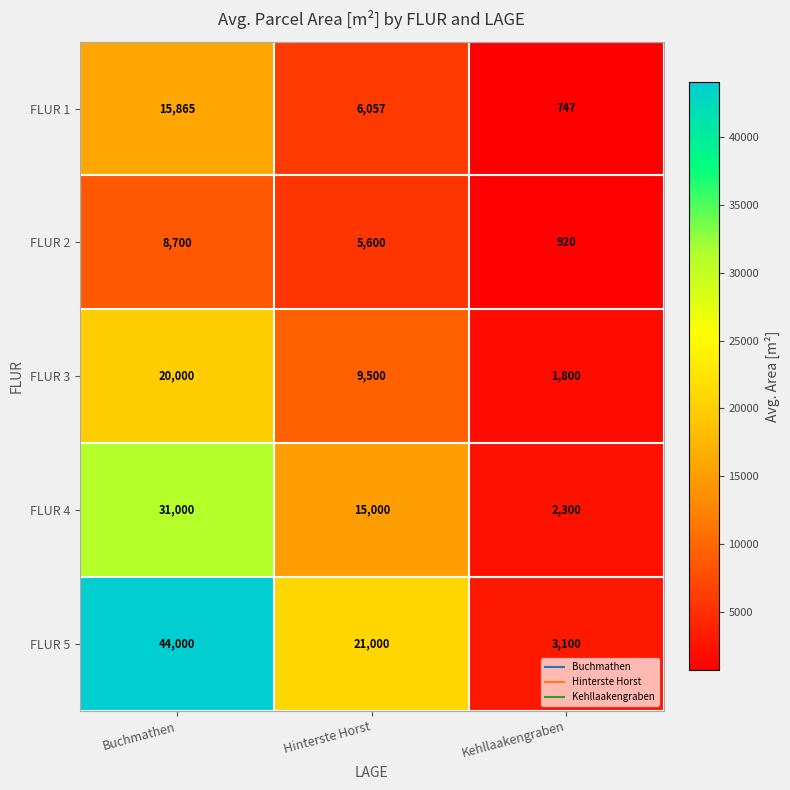

Reading left to right, extract all data points from this chart.

FLUR 1: Buchmathen=15865	Hinterste Horst=6057	Kehllaakengraben=747
FLUR 2: Buchmathen=8700	Hinterste Horst=5600	Kehllaakengraben=920
FLUR 3: Buchmathen=20000	Hinterste Horst=9500	Kehllaakengraben=1800
FLUR 4: Buchmathen=31000	Hinterste Horst=15000	Kehllaakengraben=2300
FLUR 5: Buchmathen=44000	Hinterste Horst=21000	Kehllaakengraben=3100